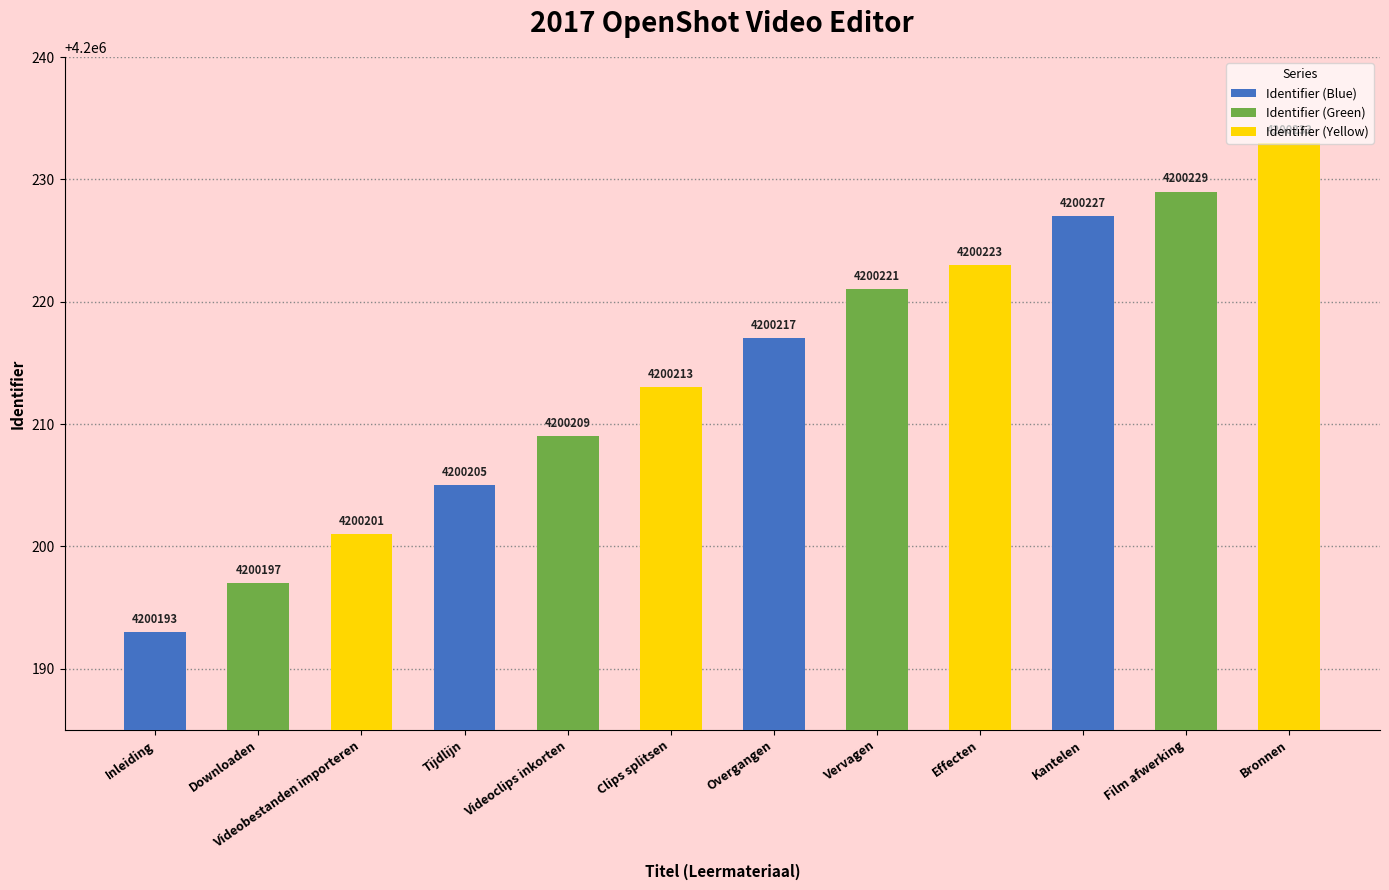

The value at Bronnen is 6121766. True or false?

False